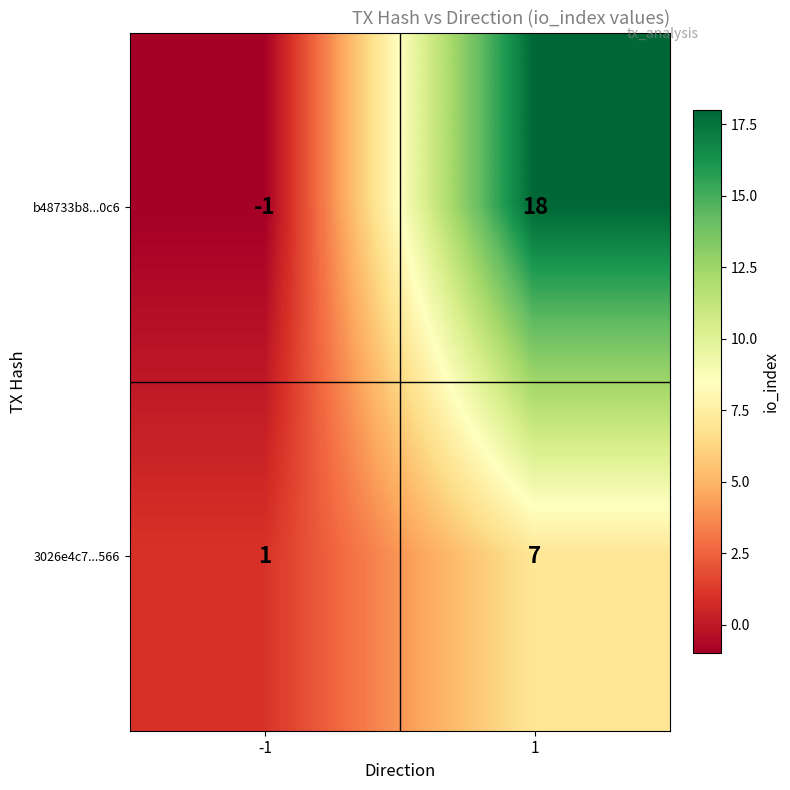

True or false: b48733b8...0c6 has a value of 18 at 1.

True